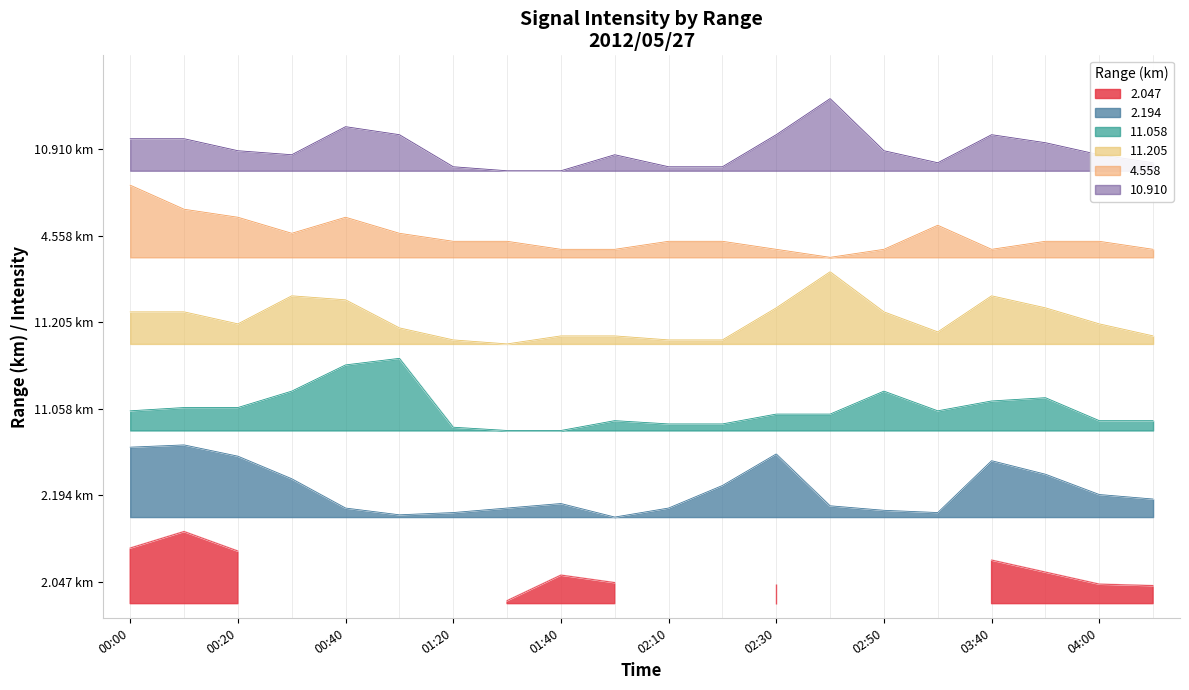

Which category has the lowest value across all series?

2012/05/27 01:50